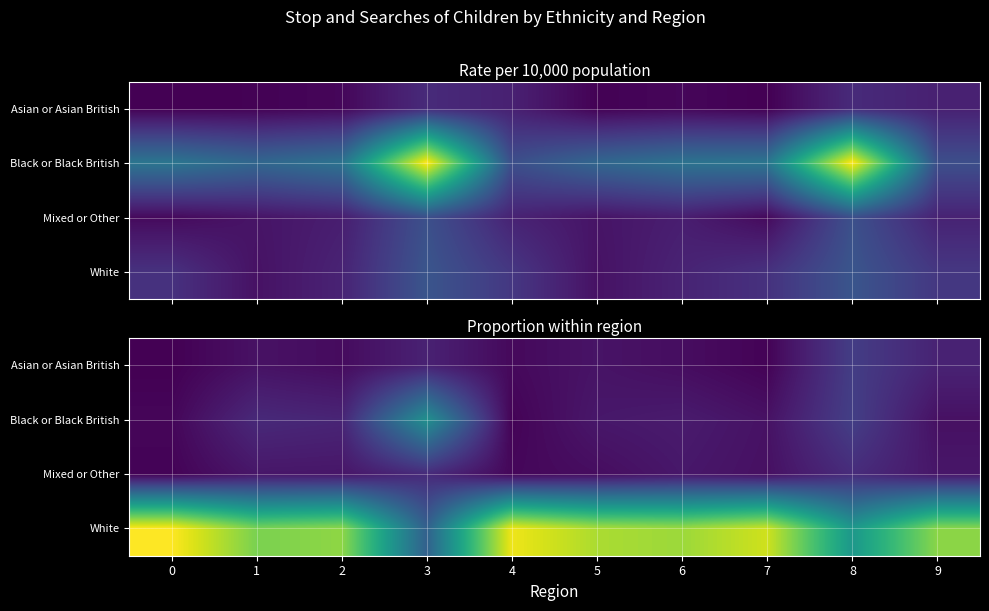

Which series has the widest spread of values?

White